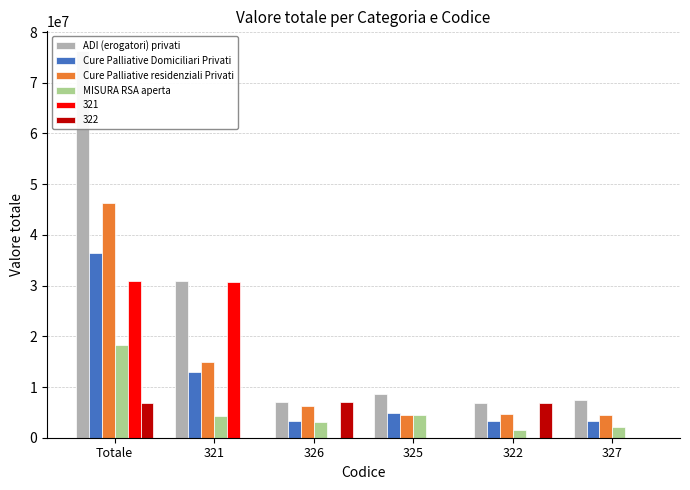

What is the value of the Cure Palliative Domiciliari Privati bar at the 5th from the left?

3252494.2